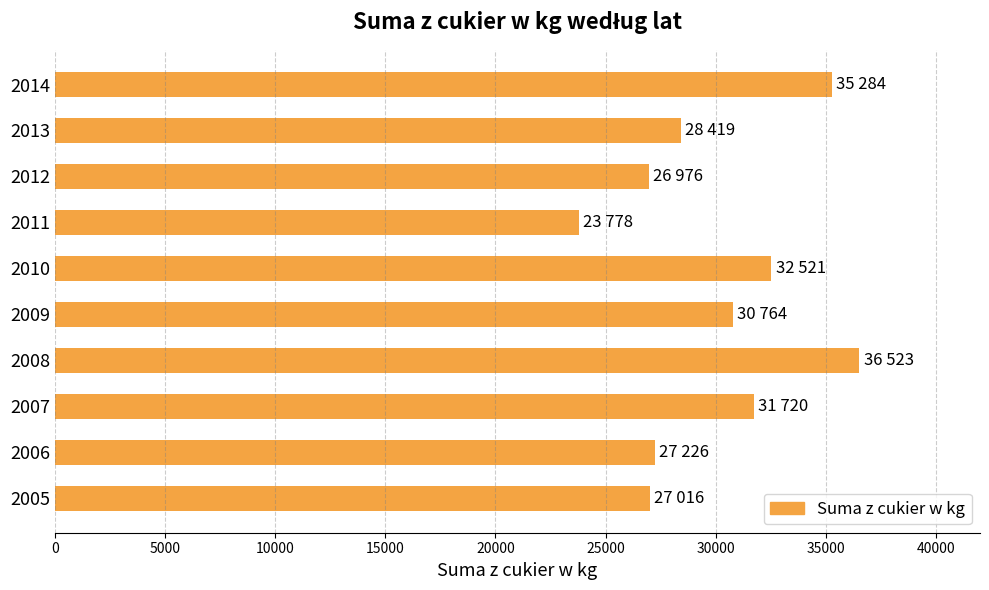

True or false: the data shows 36462 at 2006.

False